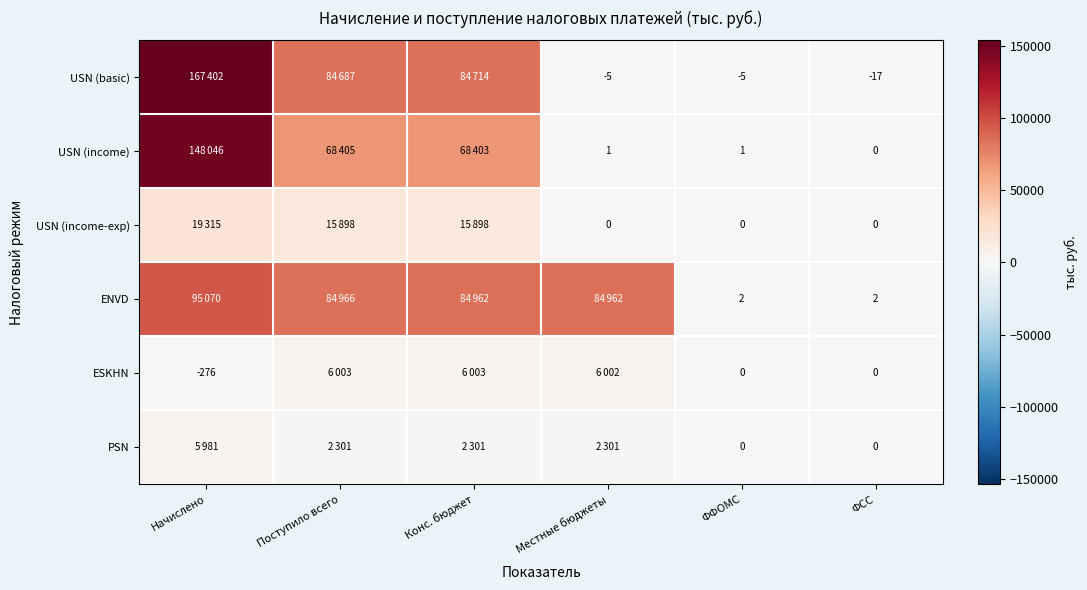

Is it true that ESKHN equals -276 at Начислено?

True